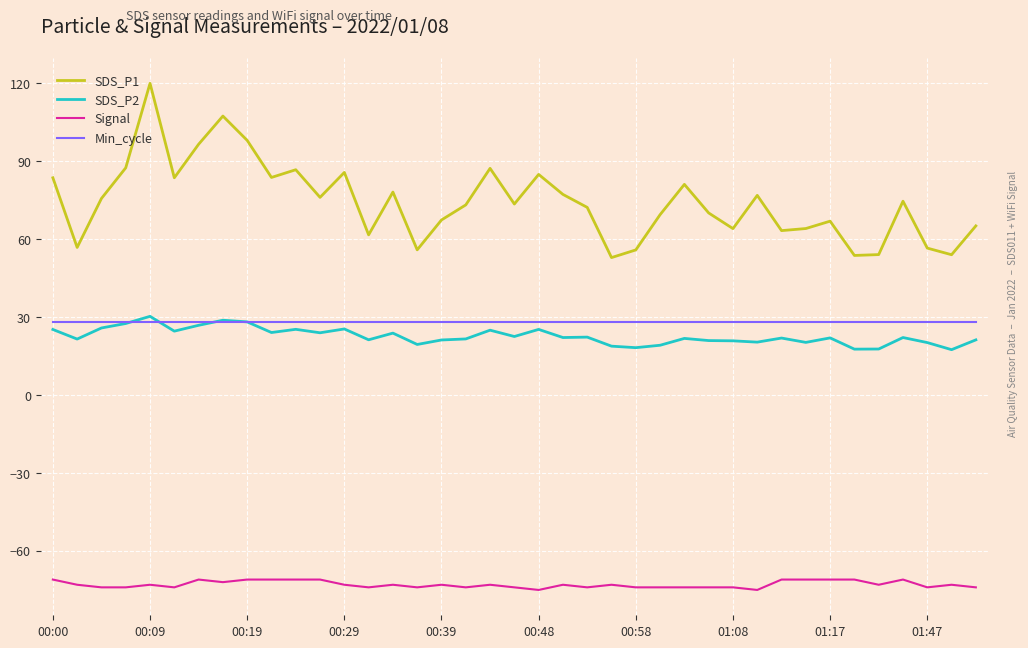

What is the maximum value shown in the chart?

120.0